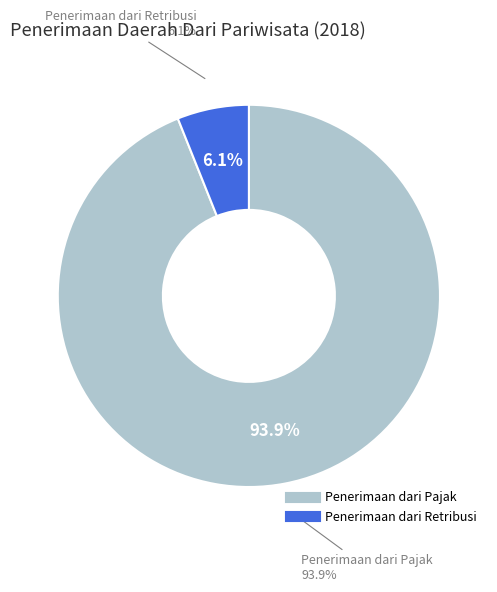

Which slice is the largest?

Penerimaan dari Pajak